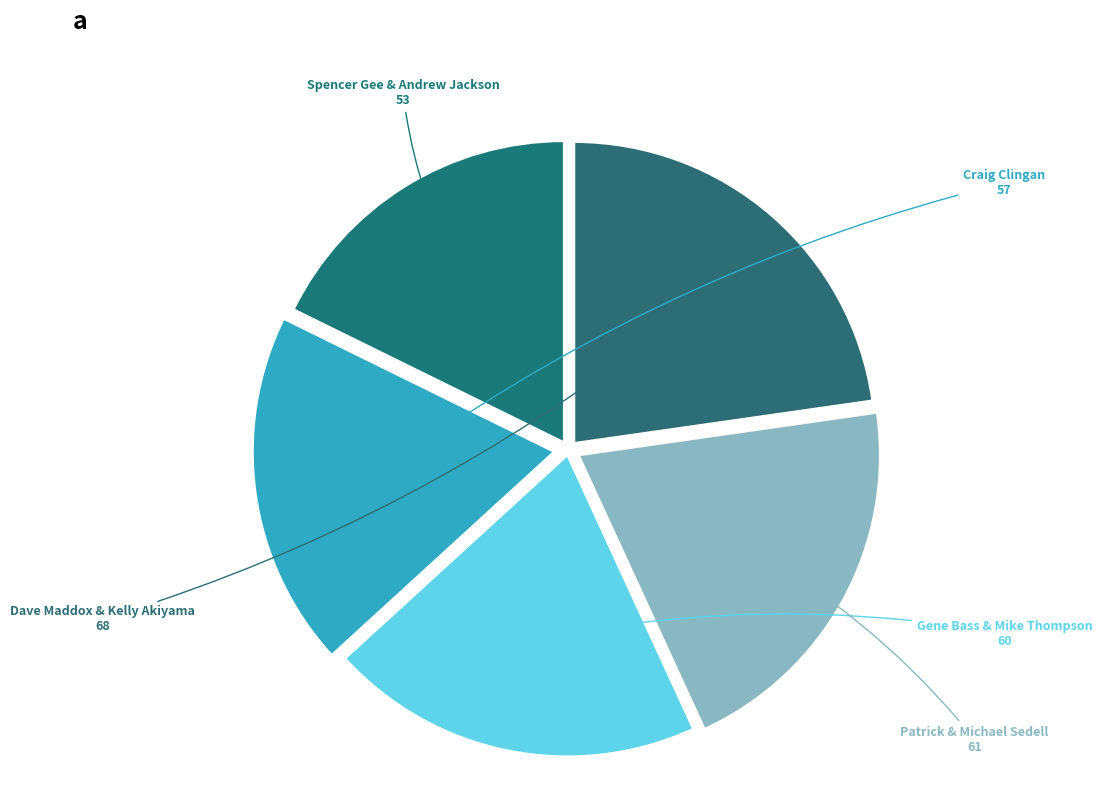

Which slice is the smallest?

Spencer Gee & Andrew Jackson